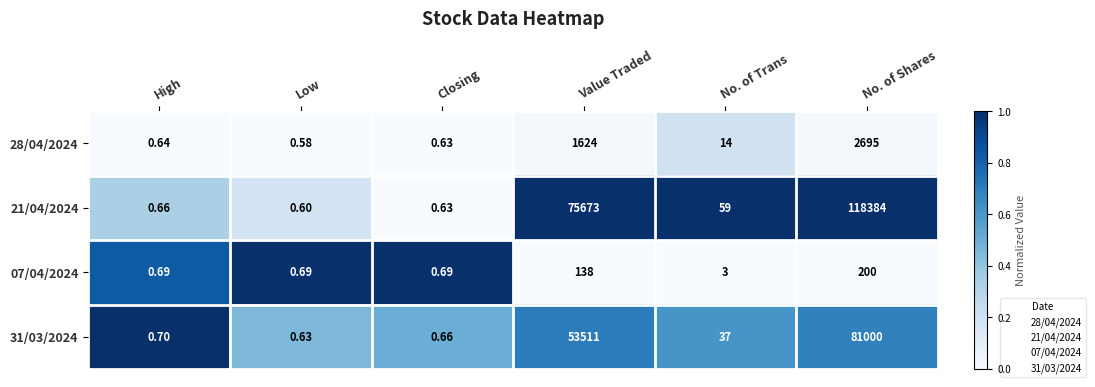

Count the number of categories in the chart.

6